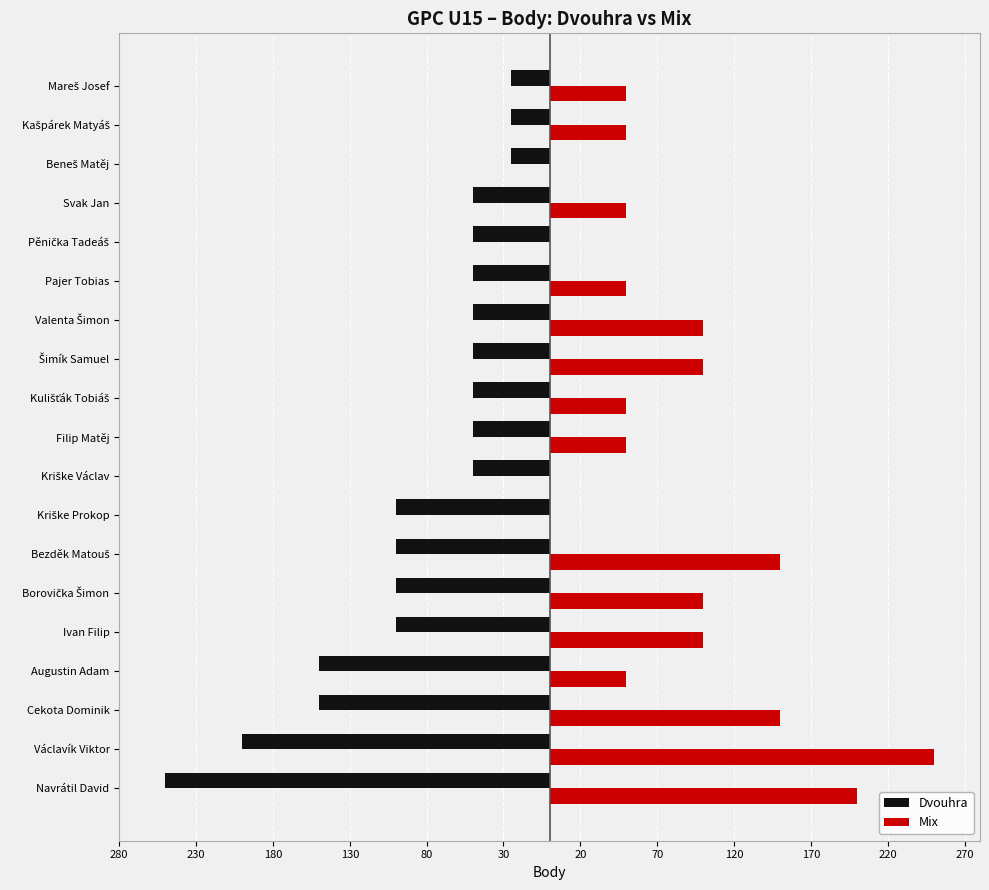

List the series in order of their peak value, lowest first.

Dvouhra, Mix